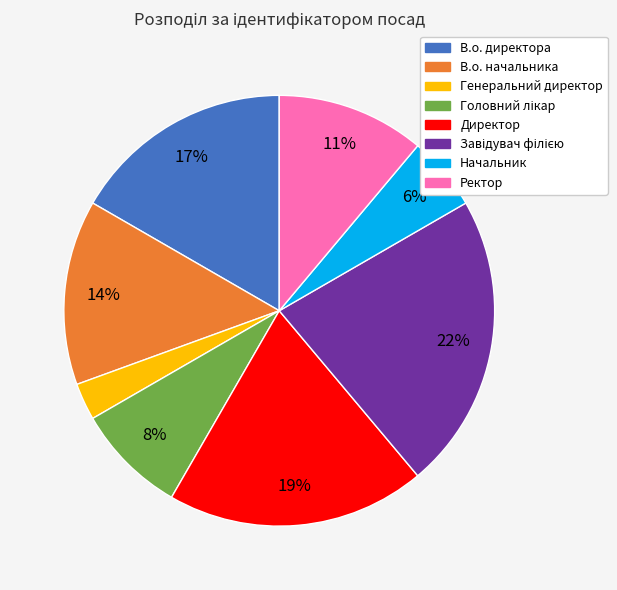

To the nearest percent, what is the average slice percentage?

12%